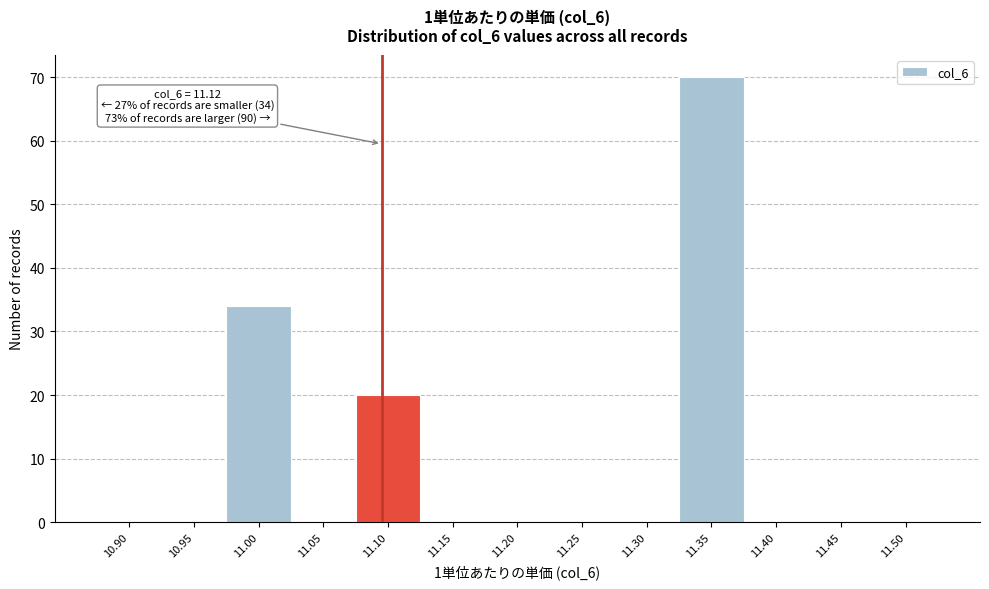

Reading right to left, transcribe all the data shown in this chart.

11.50=0	11.45=0	11.40=0	11.35=70	11.30=0	11.25=0	11.20=0	11.15=0	11.10=20	11.05=0	11.00=34	10.95=0	10.90=0